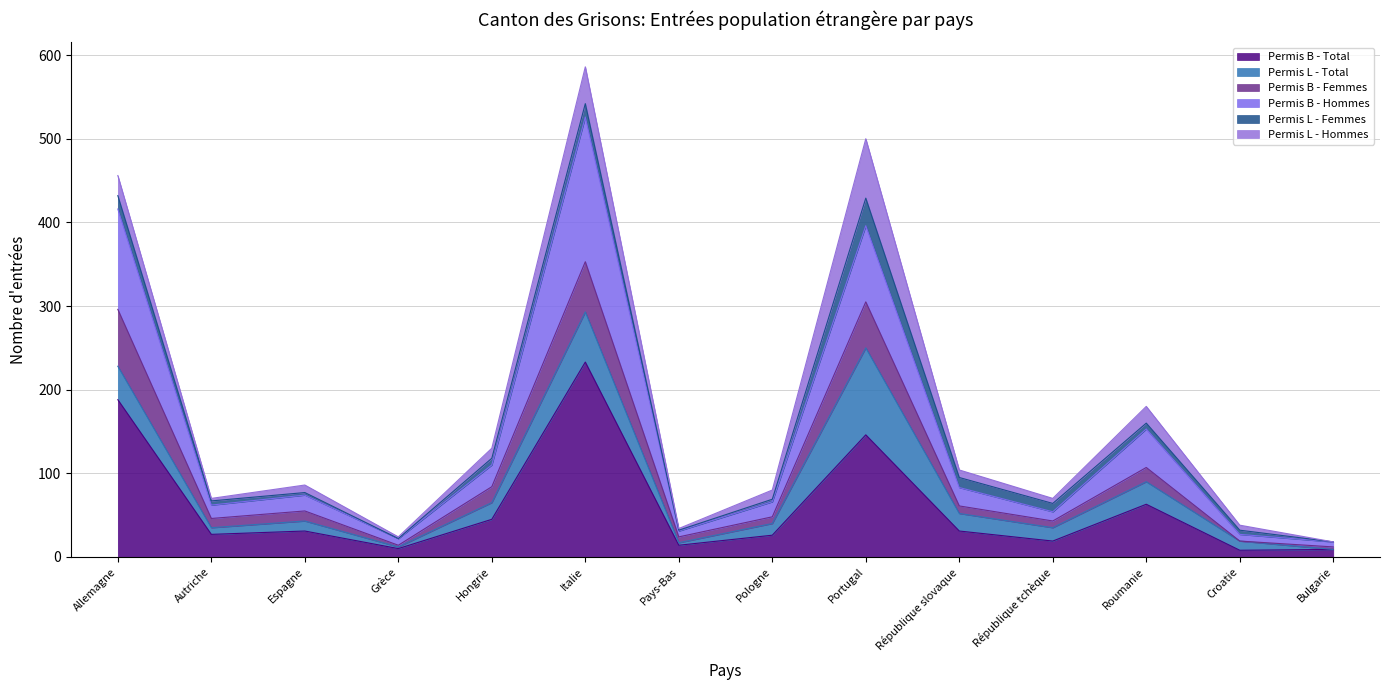

True or false: Permis B - Total and Permis B - Hommes cross at least once.

False